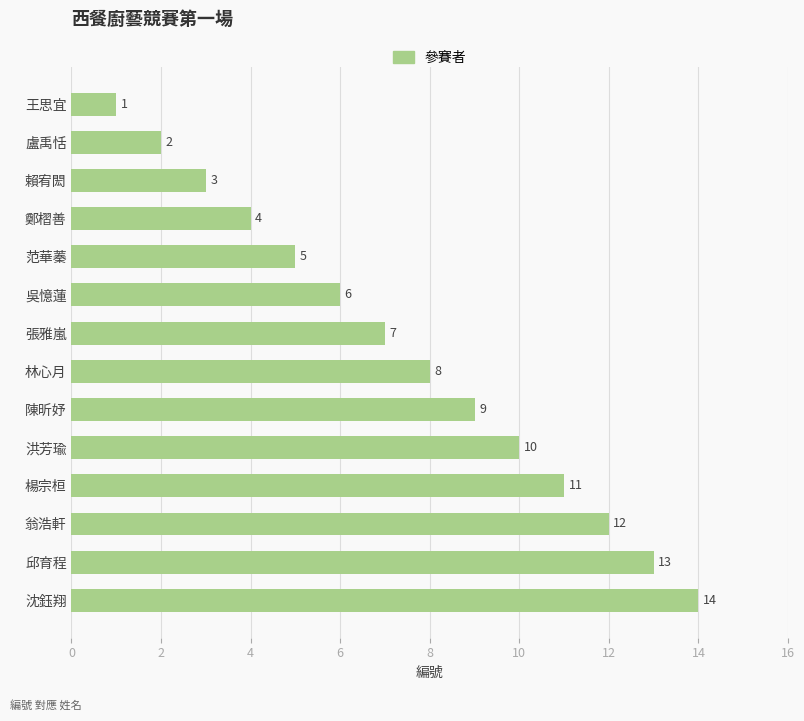

What is the maximum value shown in the chart?

14